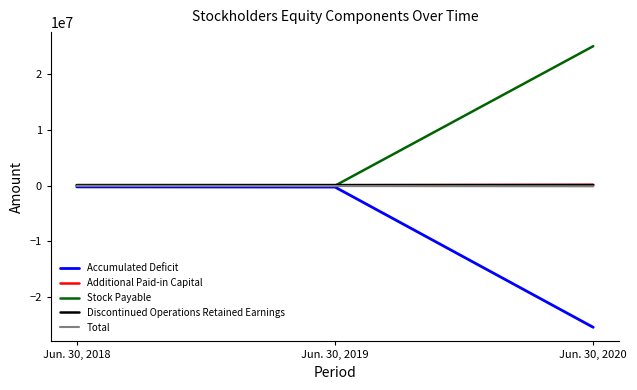

How many series are shown in this chart?

5